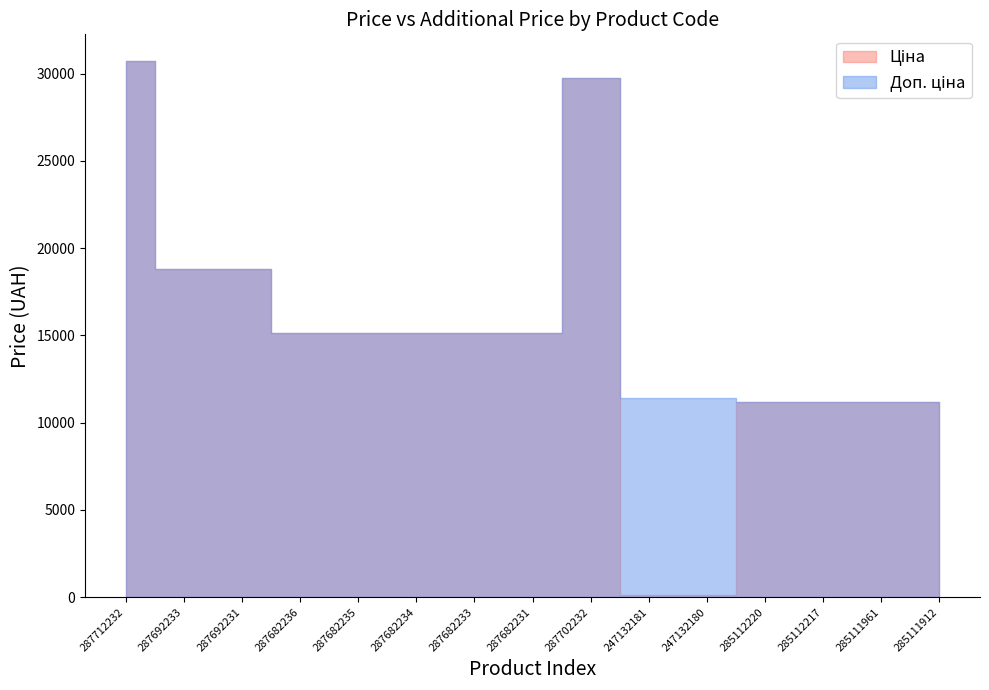

What is the label of the 5th point from the right?

247132180